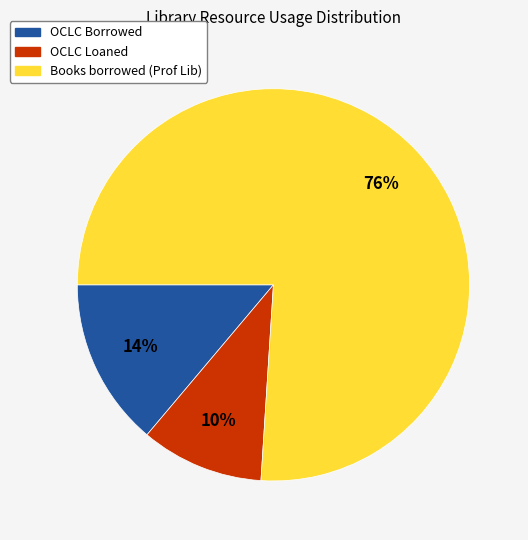

What is the largest slice in the pie chart?

Books borrowed (Prof Lib)